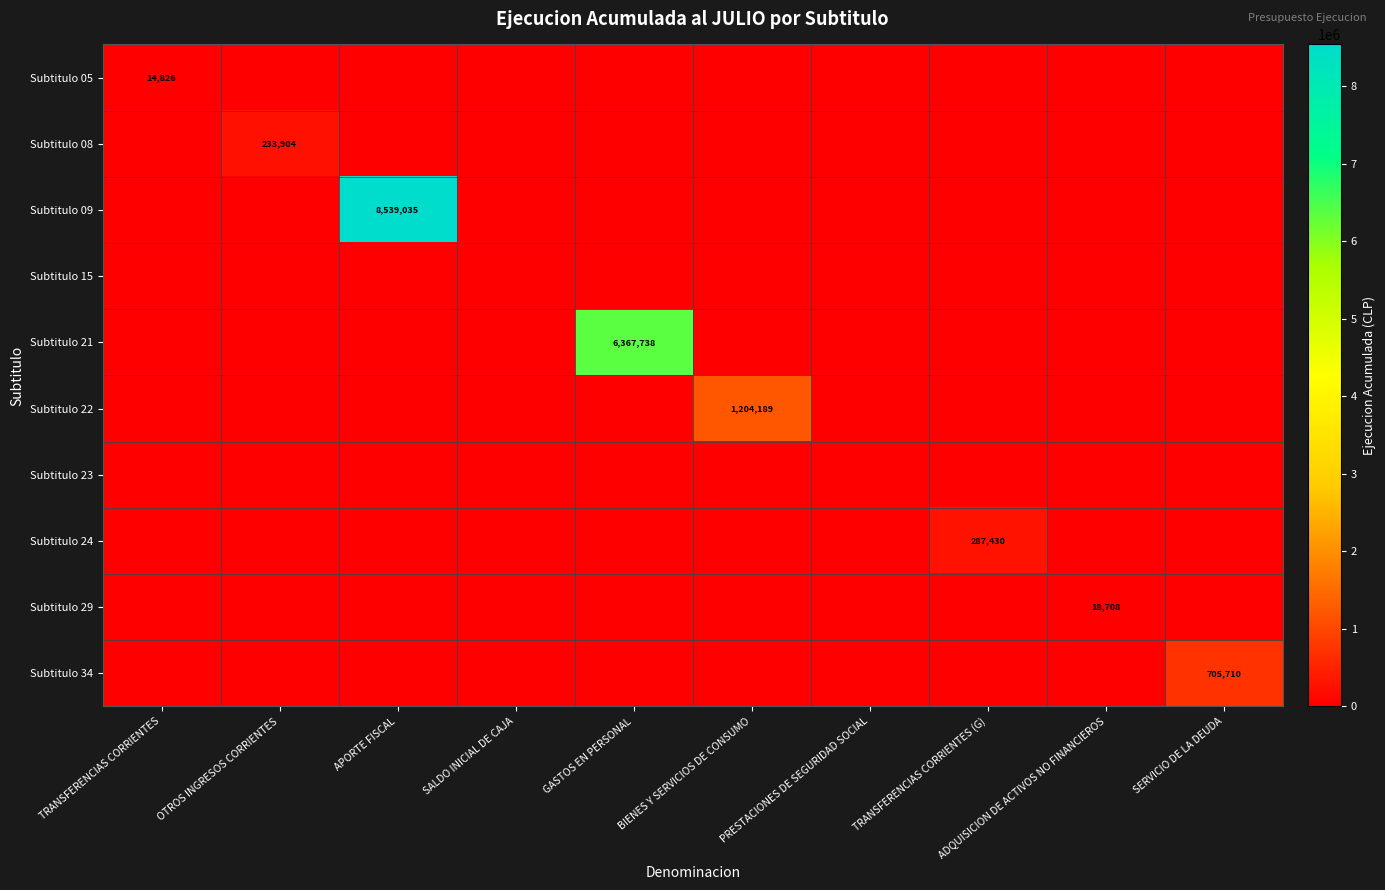

Which series has the largest total across all categories?

Subtitulo 09